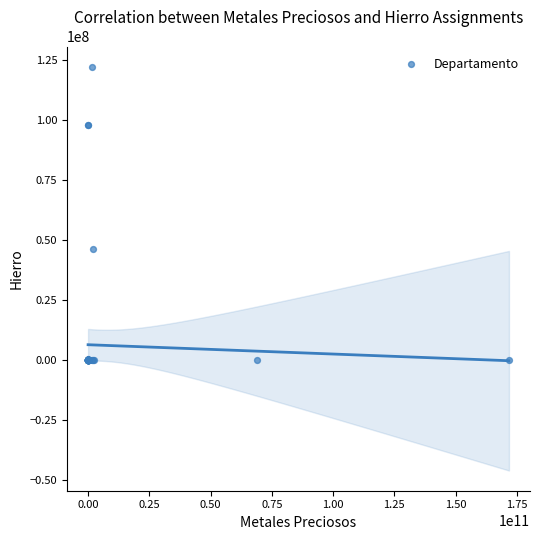

What Y value in the scatter plot is closest to 61166255?

46478210